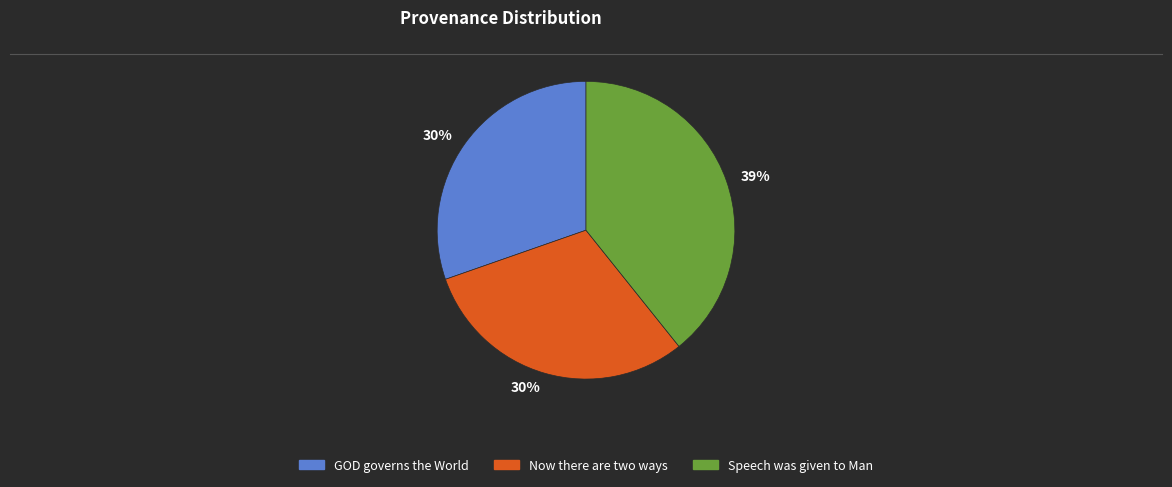

To the nearest percent, what percentage of the pie is Speech was given to Man?

39%